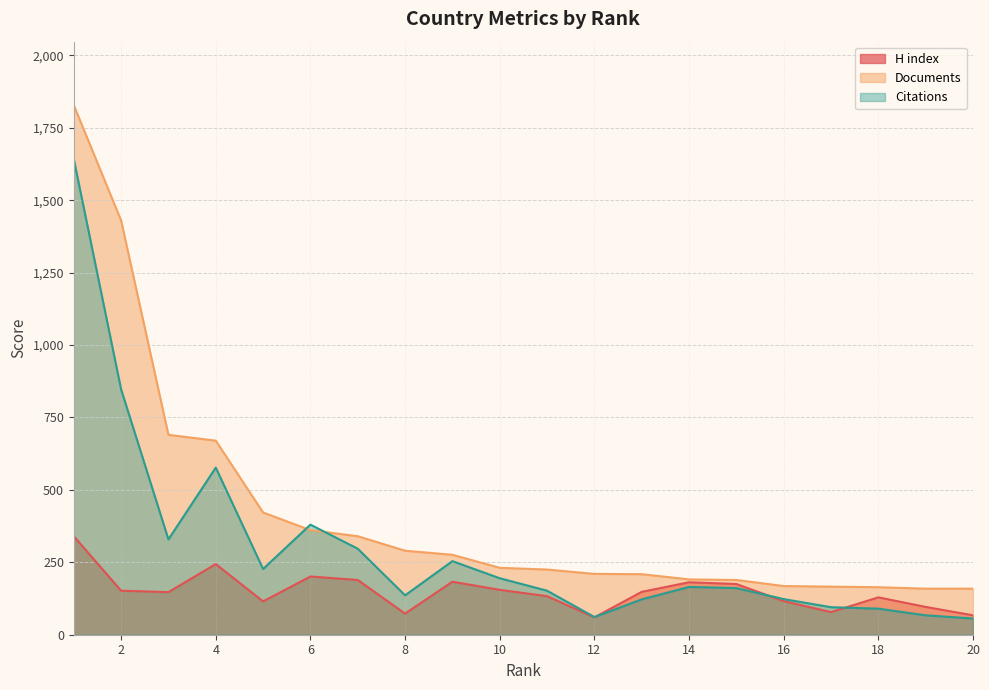

Reading left to right, extract all data points from this chart.

H index: 1=340	2=152	3=147	4=244	5=115	6=201	7=189	8=73	9=183	10=155	11=133	12=60	13=148	14=181	15=175	16=116	17=78	18=129	19=96	20=67
Documents: 1=1828	2=1430	3=690	4=670	5=422	6=361	7=340	8=290	9=276	10=231	11=225	12=210	13=209	14=191	15=189	16=168	17=166	18=164	19=159	20=159
Citations: 1=1642	2=847	3=329	4=577	5=227	6=380	7=297	8=136	9=254	10=195	11=152	12=61	13=122	14=165	15=161	16=123	17=95	18=90	19=67	20=56